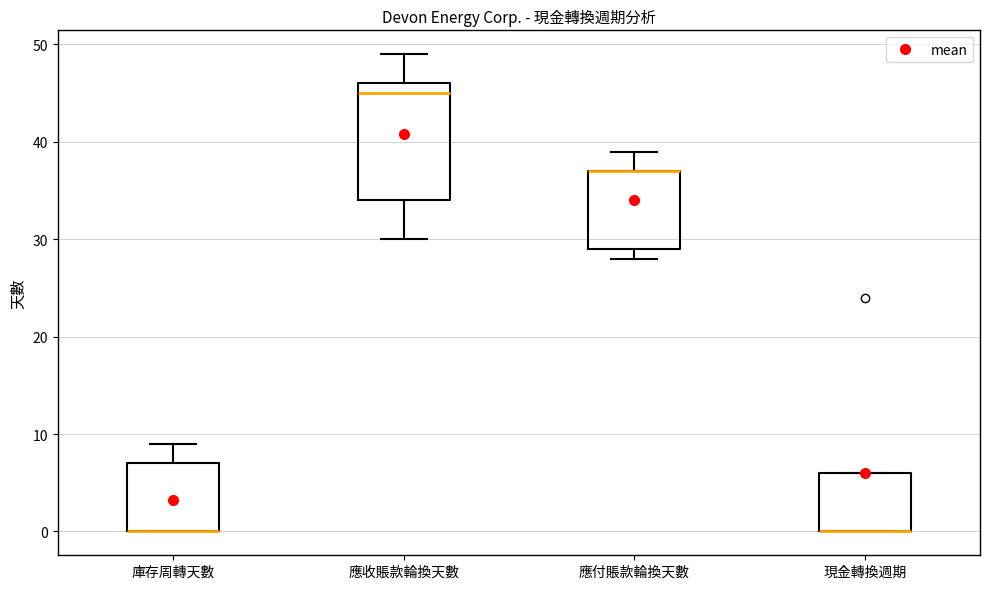

Reading left to right, read every box against the y-axis: the position of its median line, the range the box covers, and the ends of its whiskers. The values are not printed on the chart, so give them approximately, as read against the axis.

庫存周轉天數: median 0 (drawn on the box's lower edge), box 0 to 7, whiskers 0 to 9
應收賬款輪換天數: median 45, box 34 to 46, whiskers 30 to 49
應付賬款輪換天數: median 37 (drawn on the box's upper edge), box 29 to 37, whiskers 28 to 39
現金轉換週期: median 0 (drawn on the box's lower edge), box 0 to 6, whiskers 0 to 6